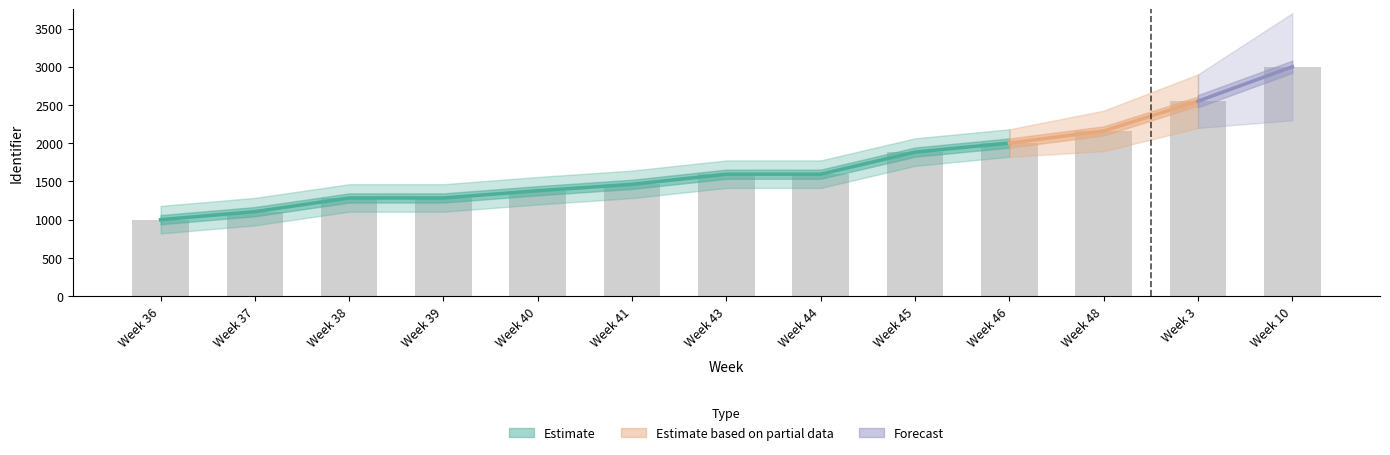

What is the difference between the values at Week 39 and Week 37?

179.0